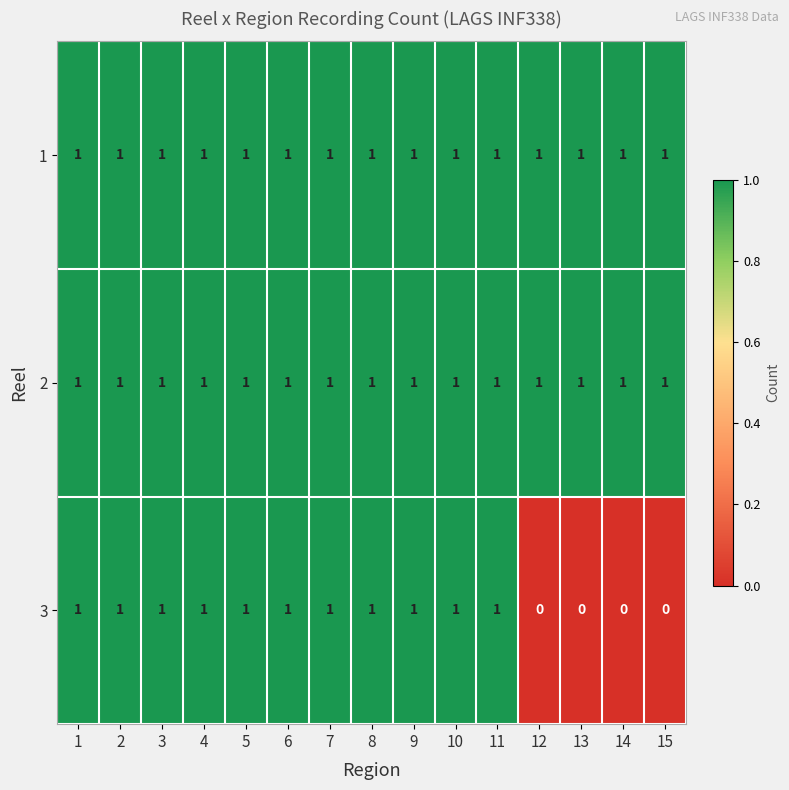

What is the greatest value displayed?

1